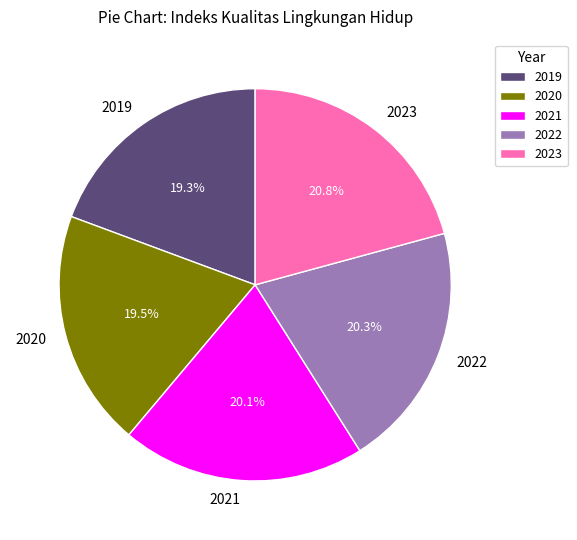

Is 2020 the majority of the pie?

No